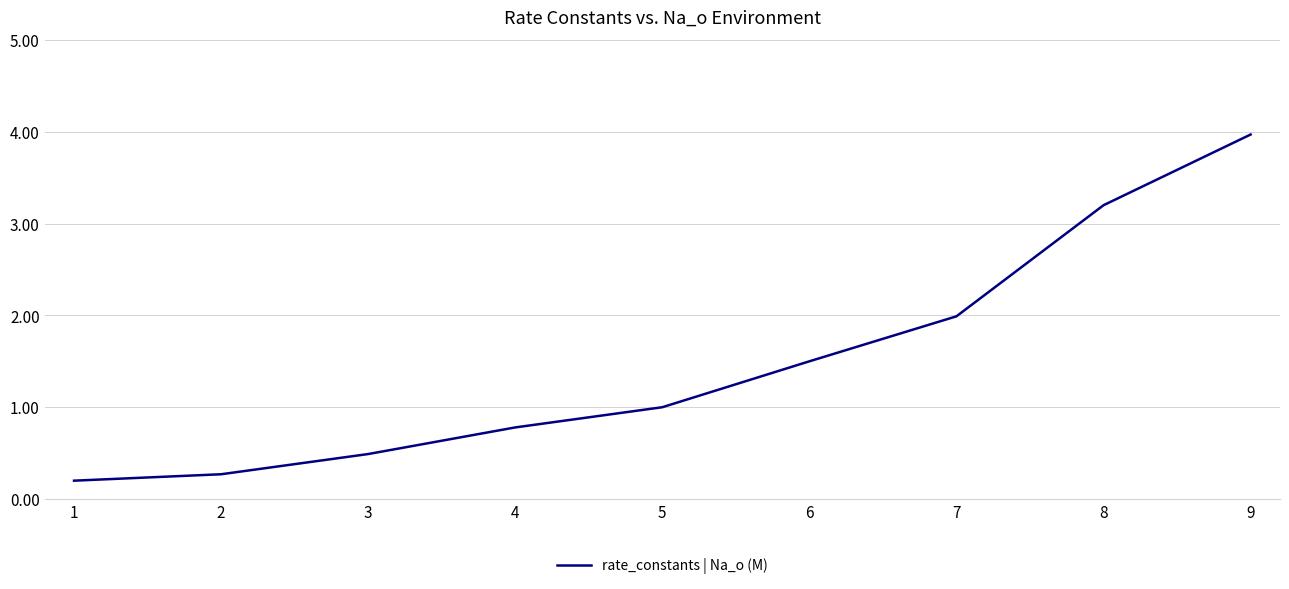

Rank the categories by value from highest to lowest.

9, 8, 7, 6, 5, 4, 3, 2, 1